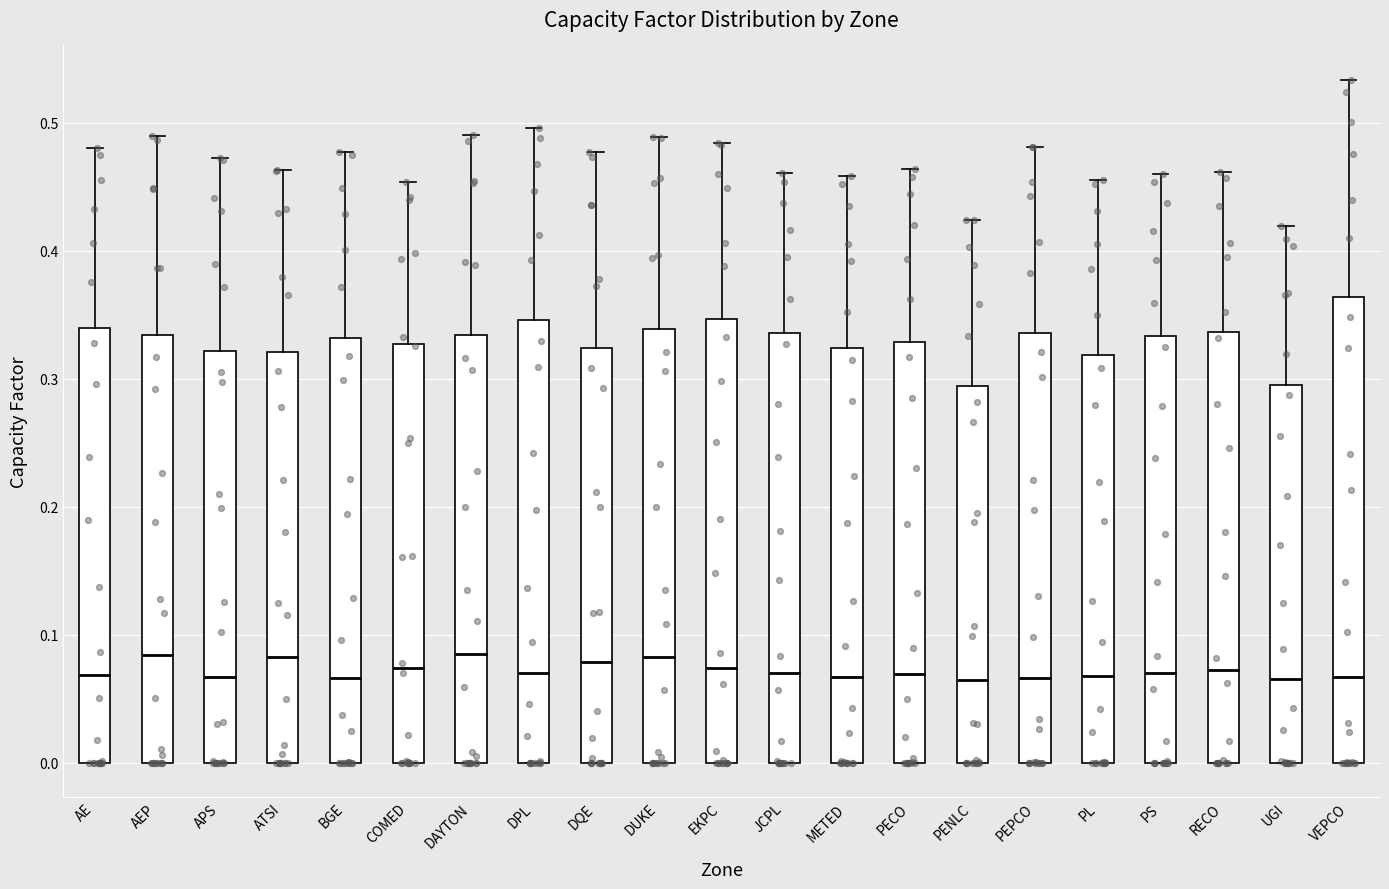

Comparing the boxes themselves (not the whiskers), which one is the tallest?

VEPCO